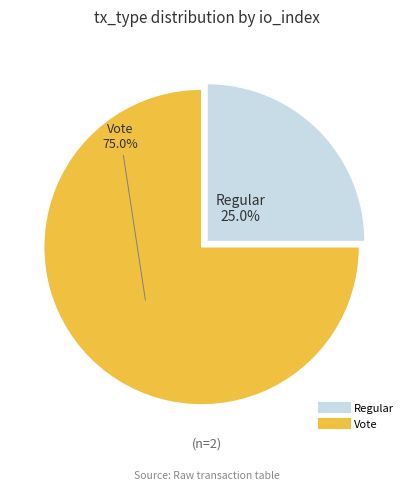

How many slices are in this pie chart?

2